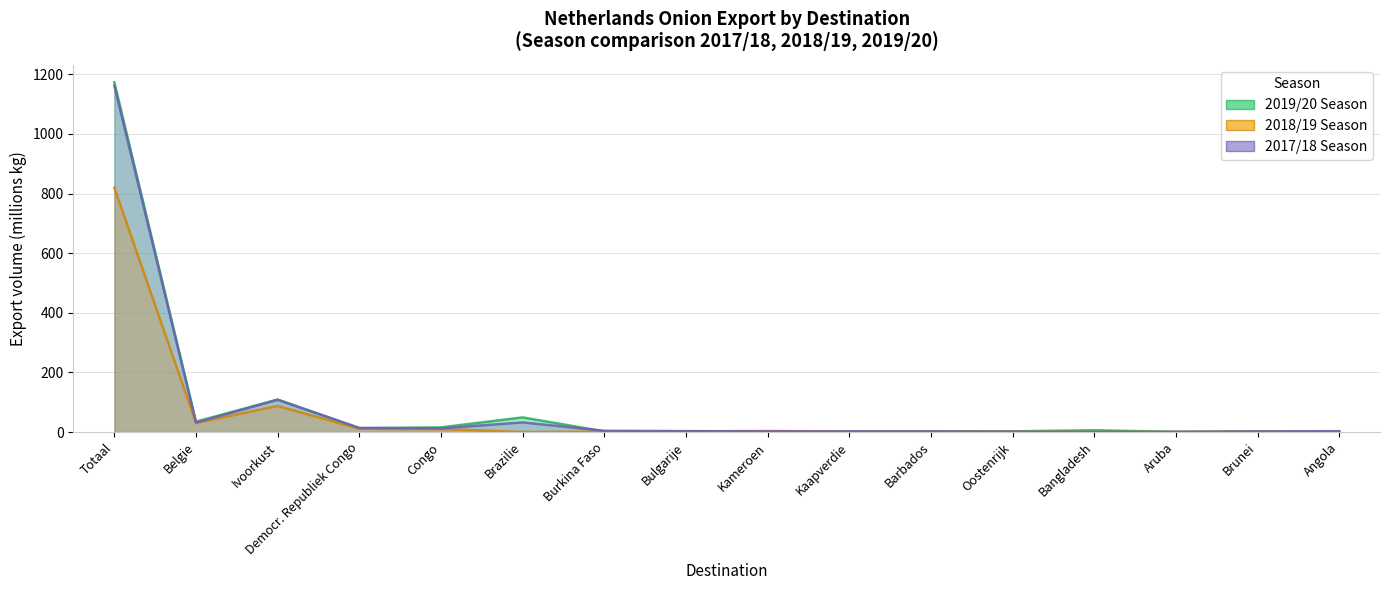

What is the sum of all 2018/19 Season values?

972.9